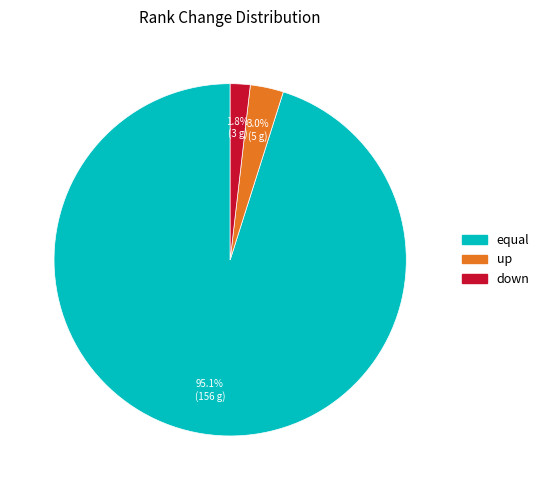

True or false: down accounts for 16% of the total.

False